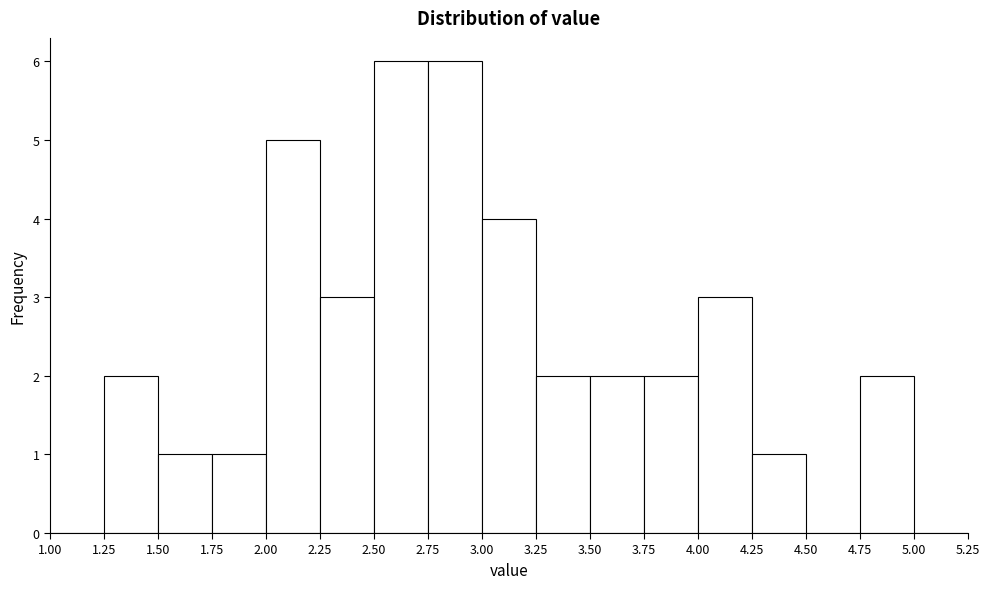

How tall is the bar that spans 4.75 to 5.00 on the x-axis? The values are not printed on the chart, so give them approximately, as read against the axis.

2